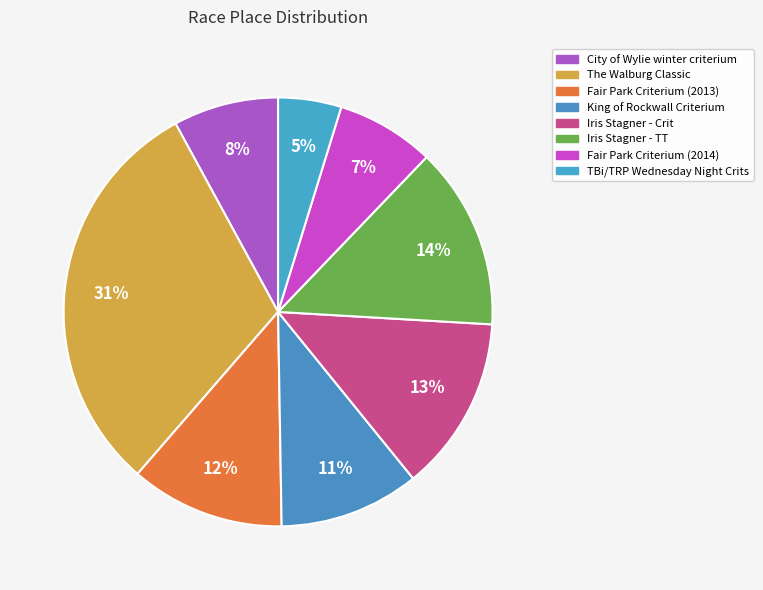

Does Fair Park Criterium (2013) represent more than half of the total?

No